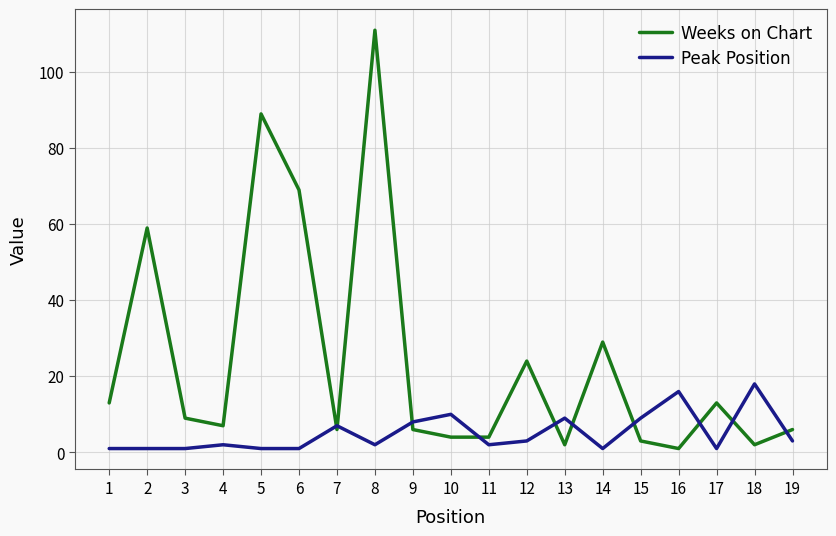

What is the sum of the Weeks on Chart values at 9 and 12?

30